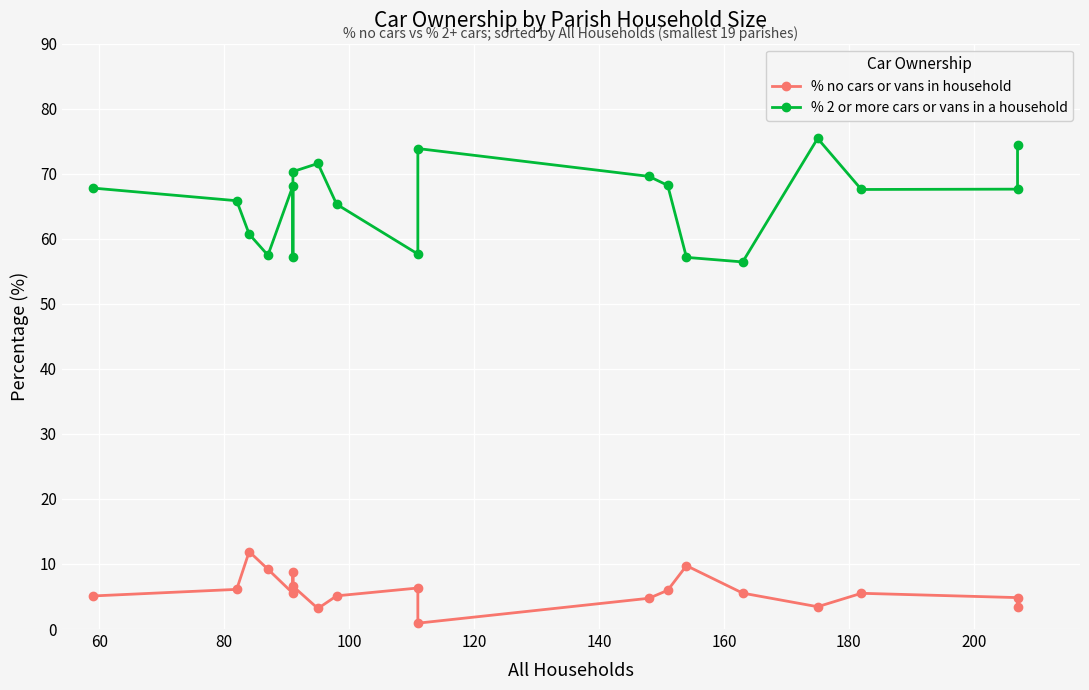

True or false: % 2 or more cars or vans in a household and % no cars or vans in household cross at least once.

False